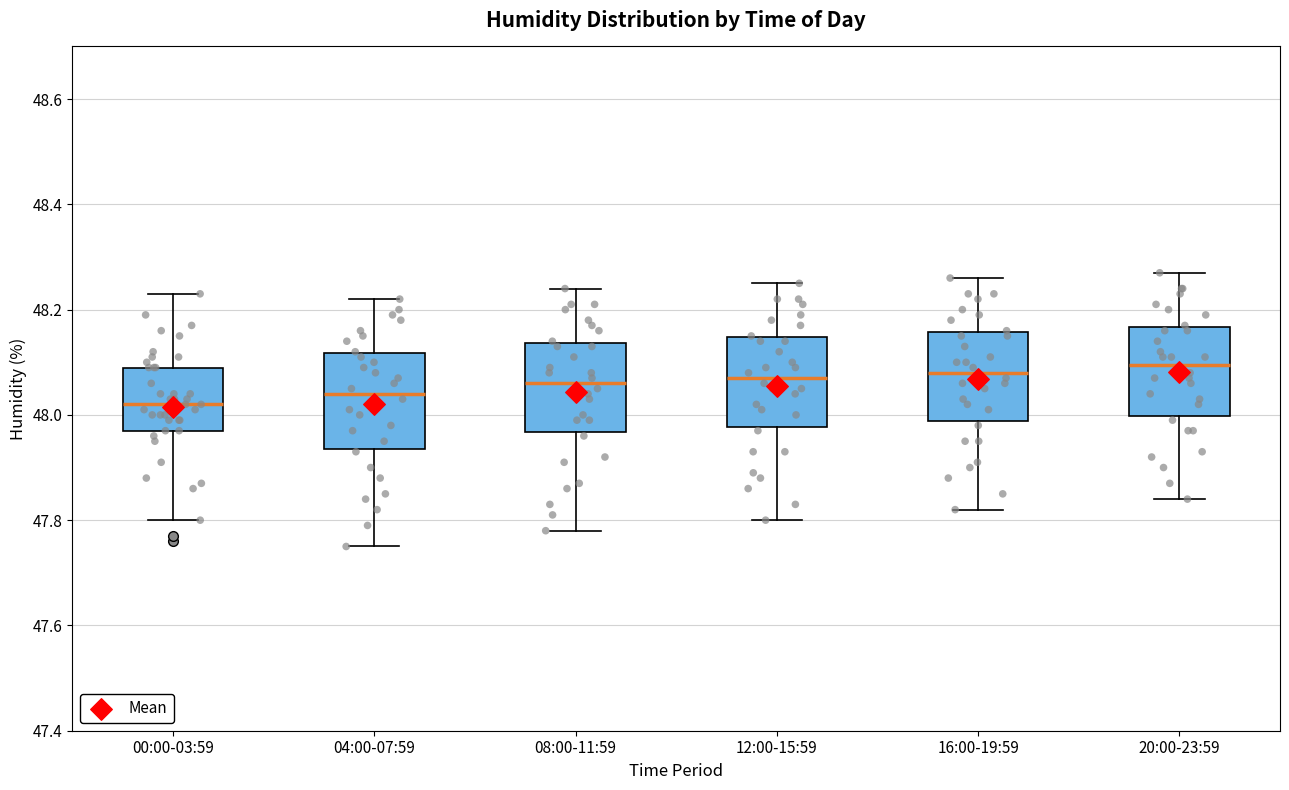

Where is the upper edge of the box for 08:00-11:59 on the y-axis? The values are not printed on the chart, so give them approximately, as read against the axis.

48.14